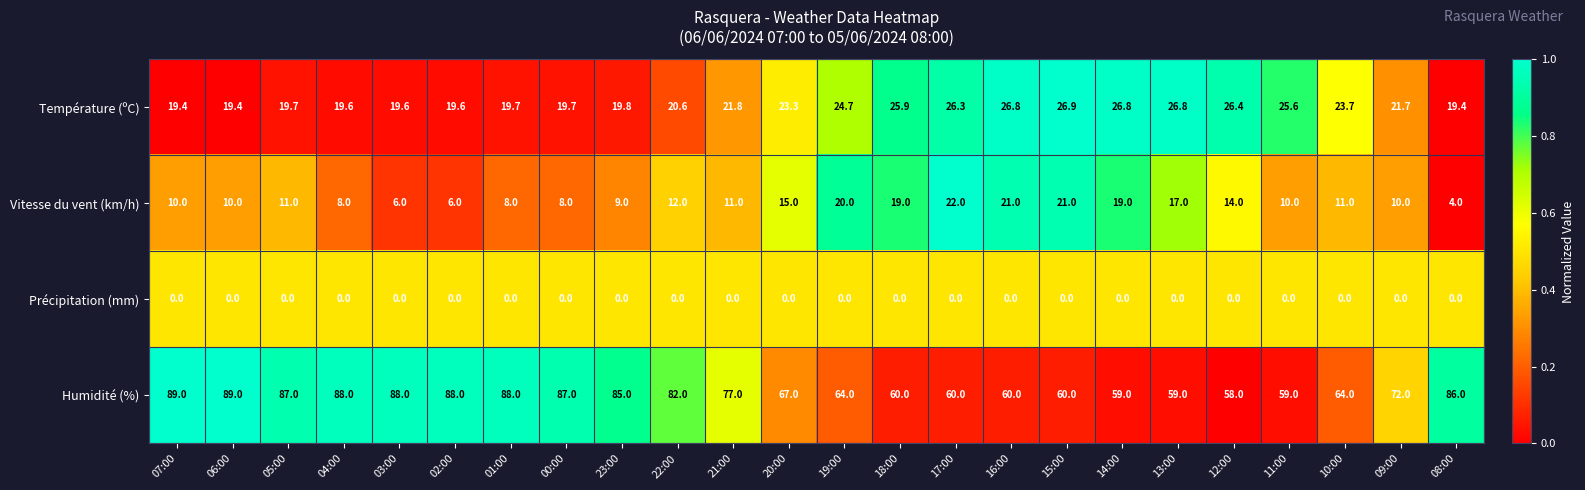

What is the difference between the maximum and minimum values in the Humidité (%) series?

31.0